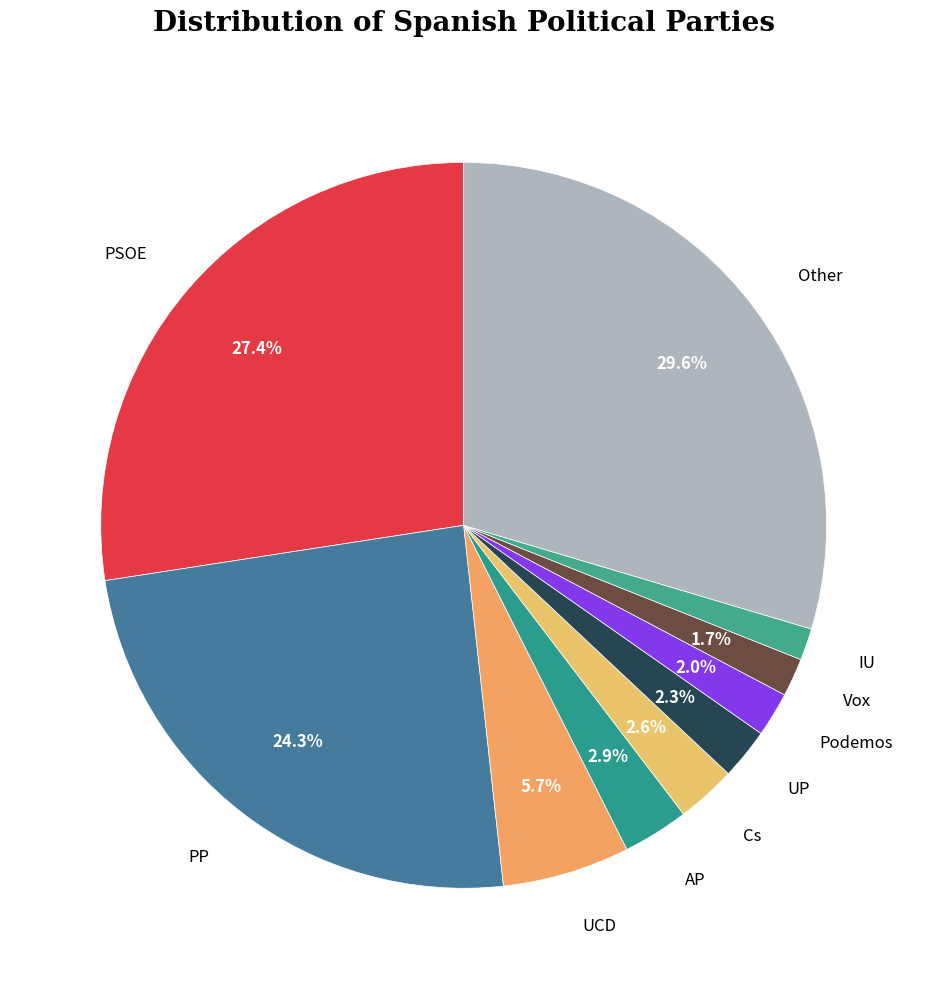

Is there any slice that represents more than half of the pie?

No